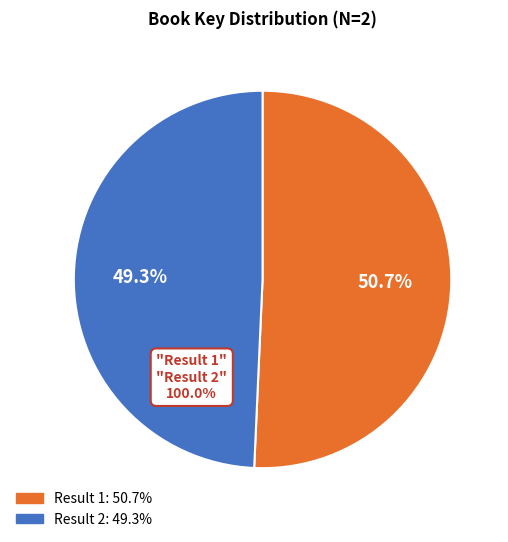

To the nearest percent, what portion does Result 1 represent?

51%